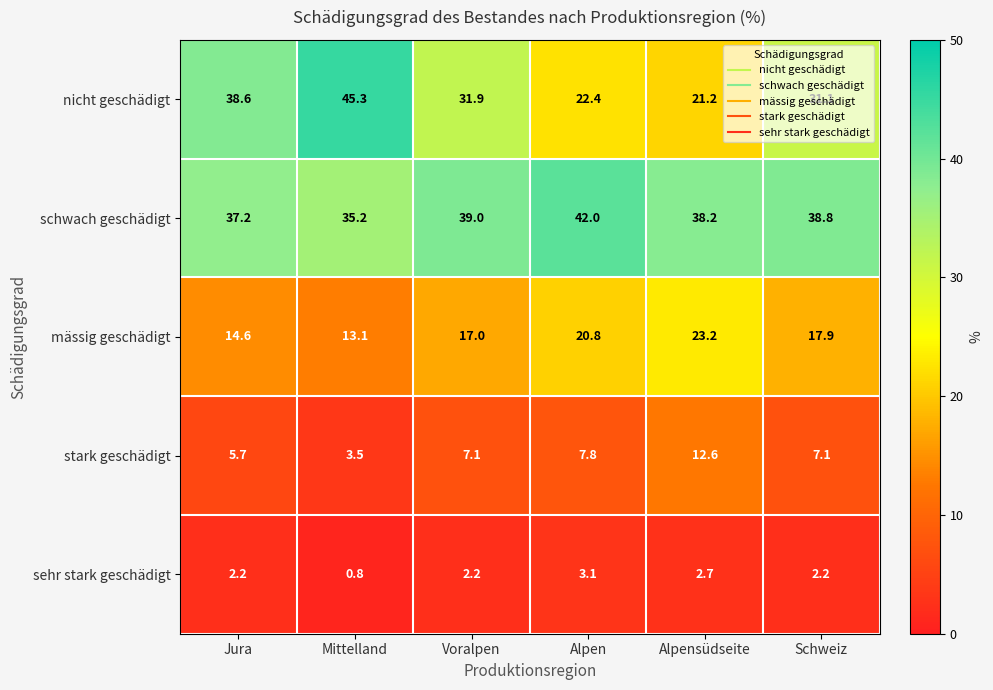

At how many categories does at least one series exceed 8?

6